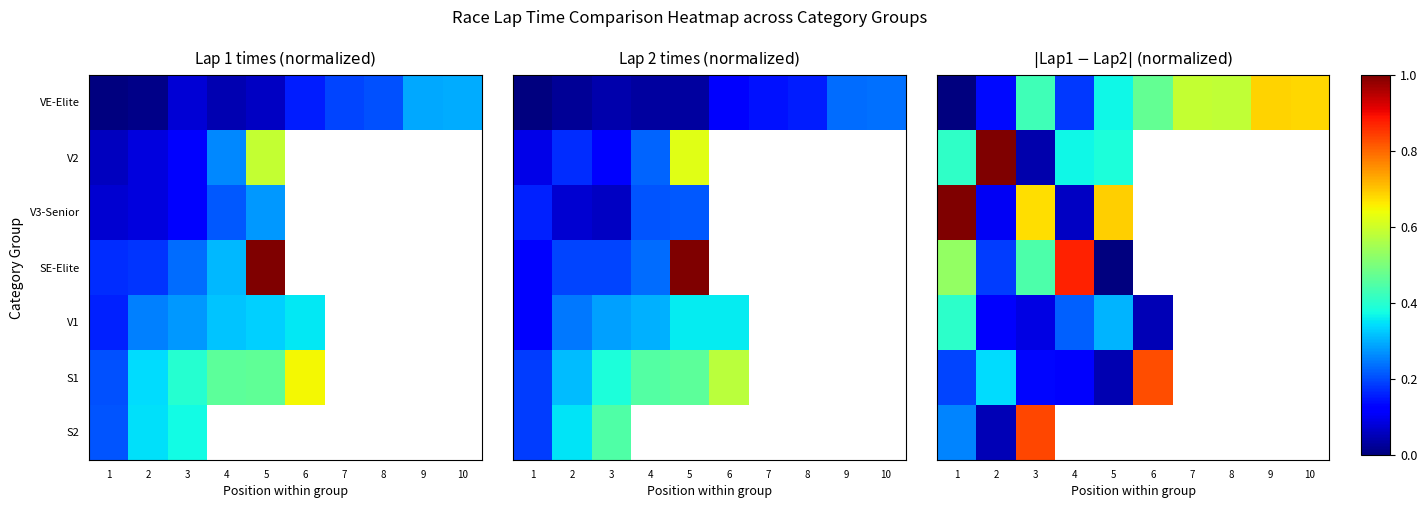

The VE-Elite series shows 0.3 at 4. True or false?

False